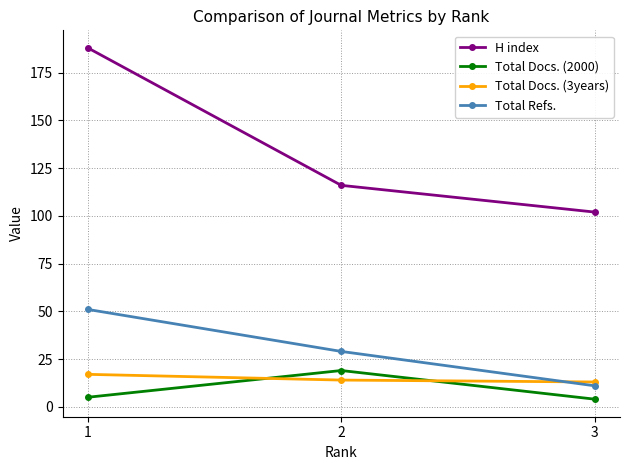

Which series has the largest total across all categories?

H index